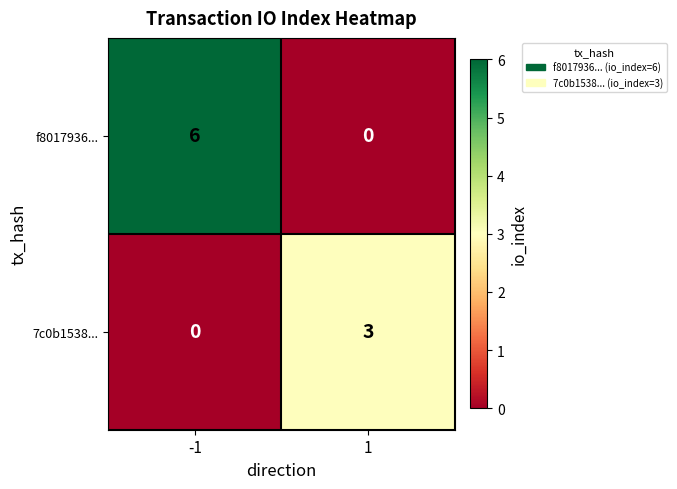

Reading left to right, what are all the values shown in this chart?

f8017936...: 6	0
7c0b1538...: 0	3